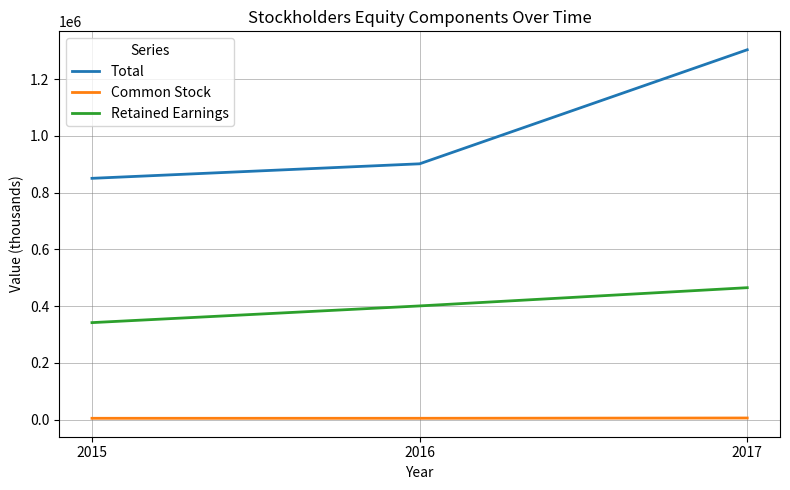

What is the total value across all series at 2016?

1307752